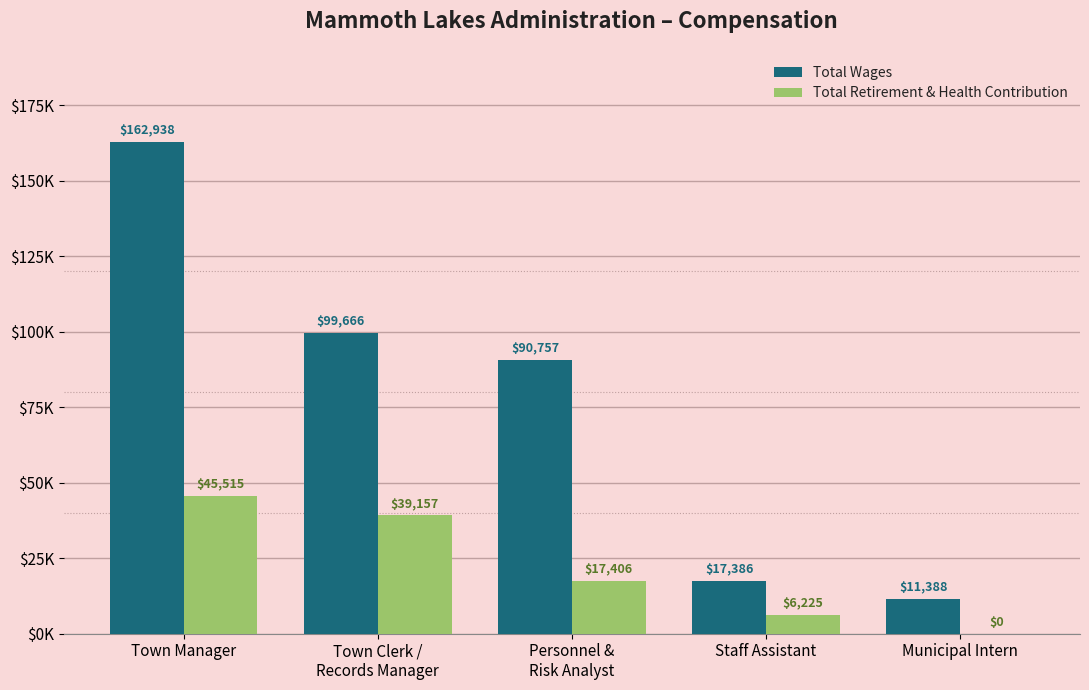

Which series has the largest total across all categories?

Total Wages